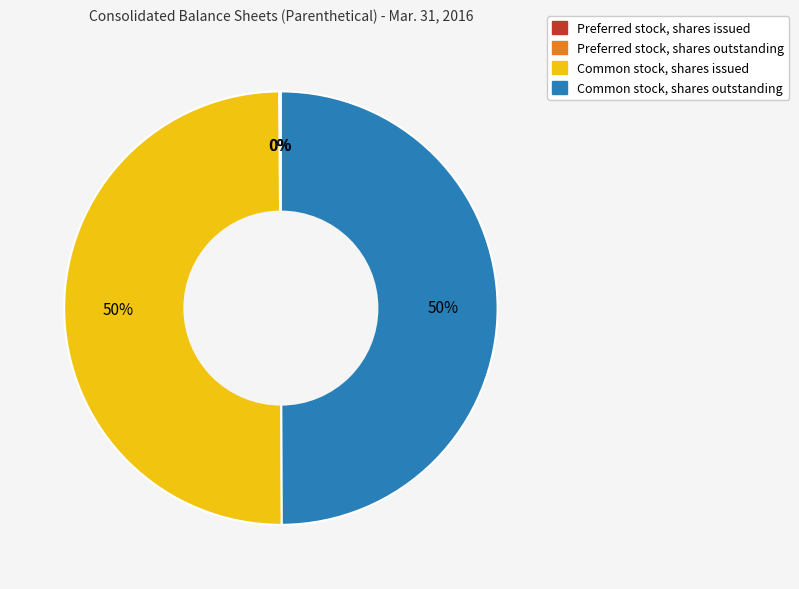

To the nearest percent, what percentage of the pie is Common stock, shares issued?

50%